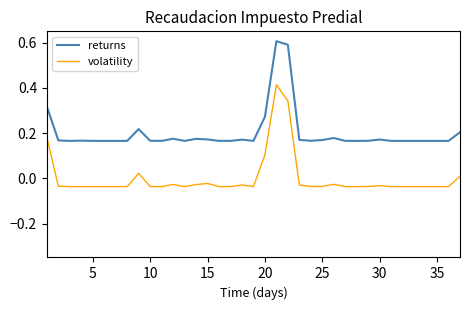

True or false: volatility and returns cross at least once.

False